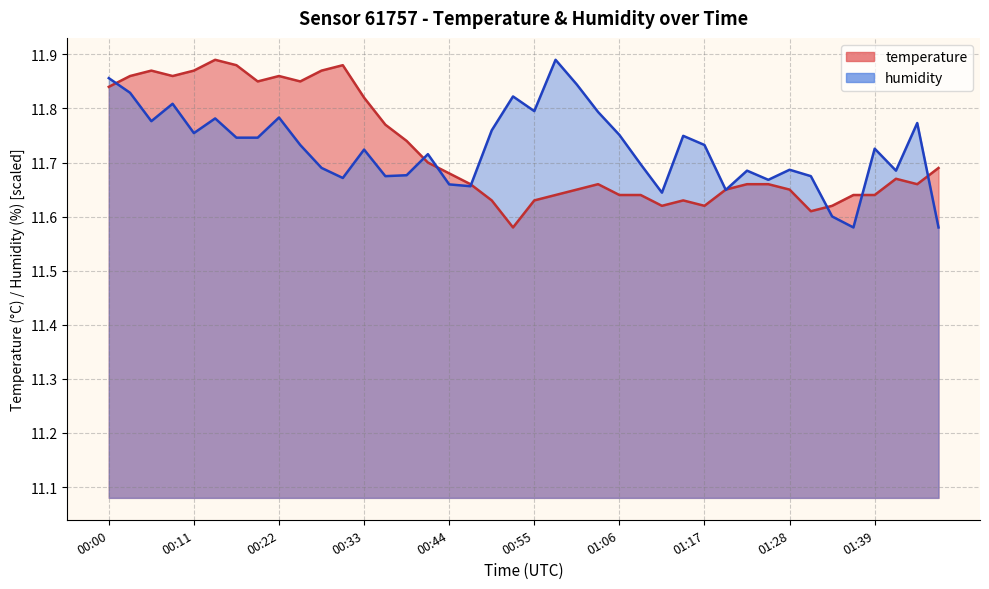

Count the temperature values in the range 11 to 12.

40